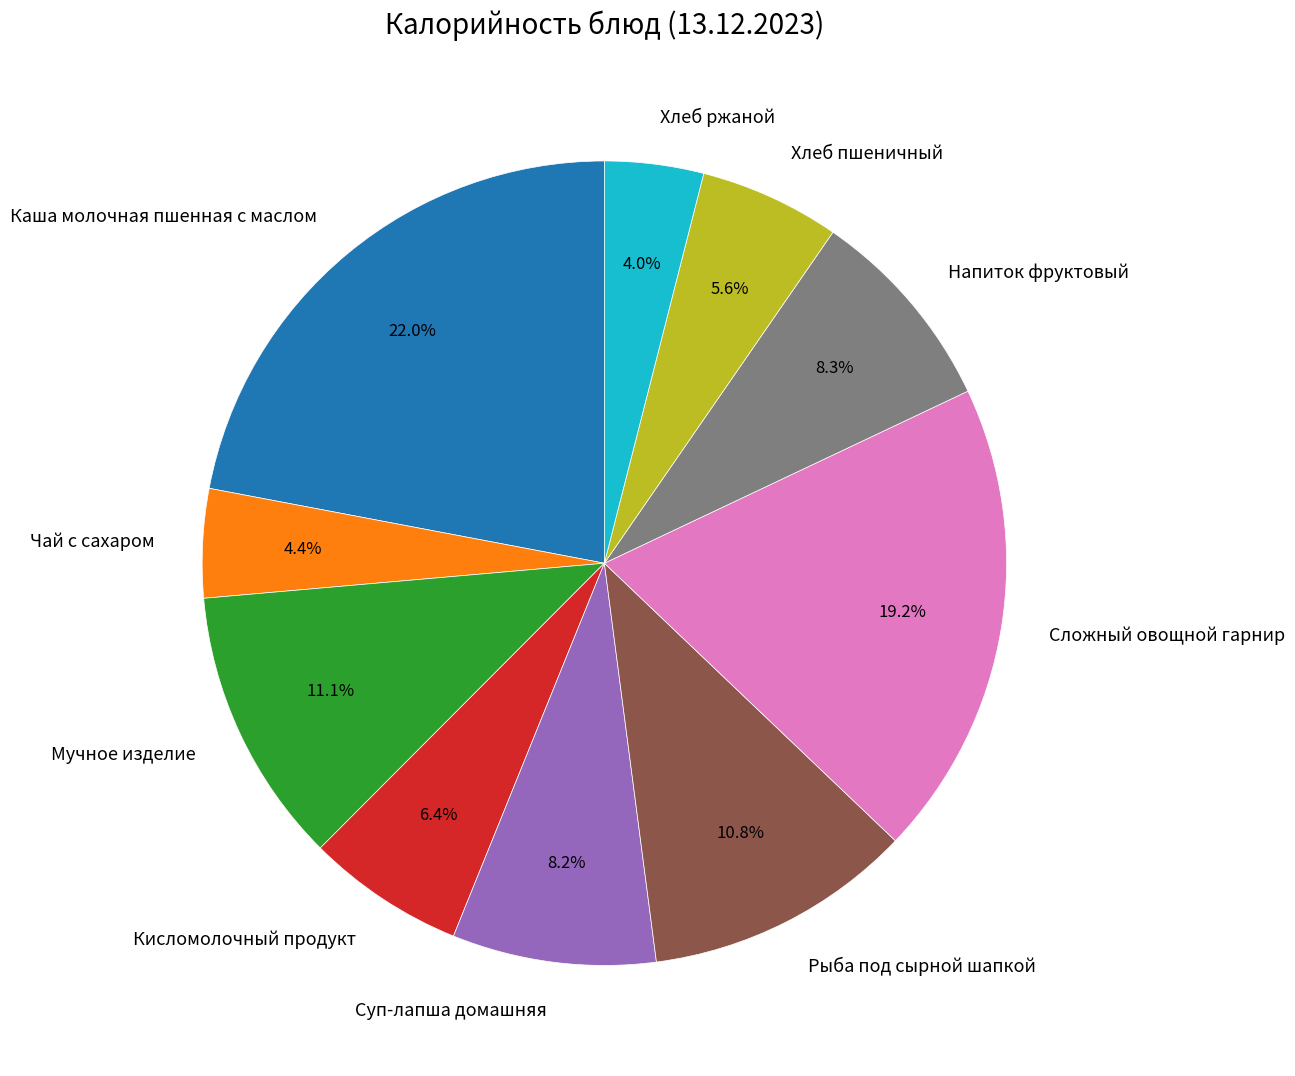

What is the ratio of the value at Рыба под сырной шапкой to the value at Хлеб пшеничный?

1.9